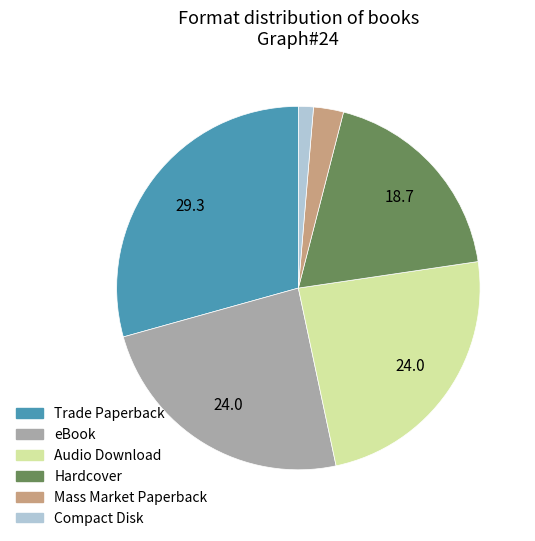

Is there a majority slice in this chart?

No